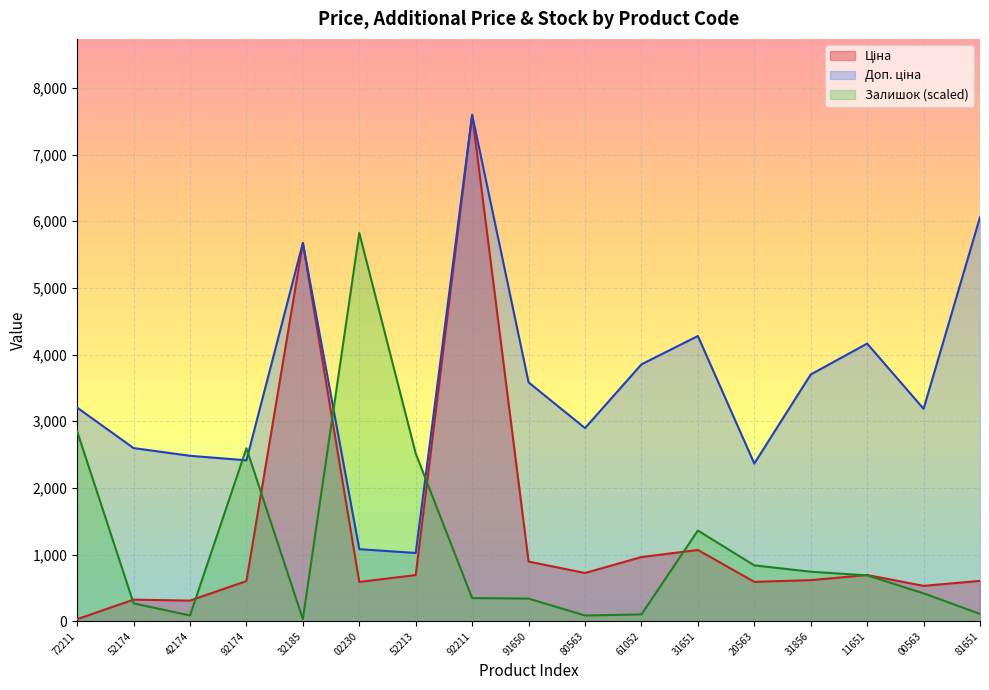

True or false: Ціна and Доп. ціна intersect in this chart.

False